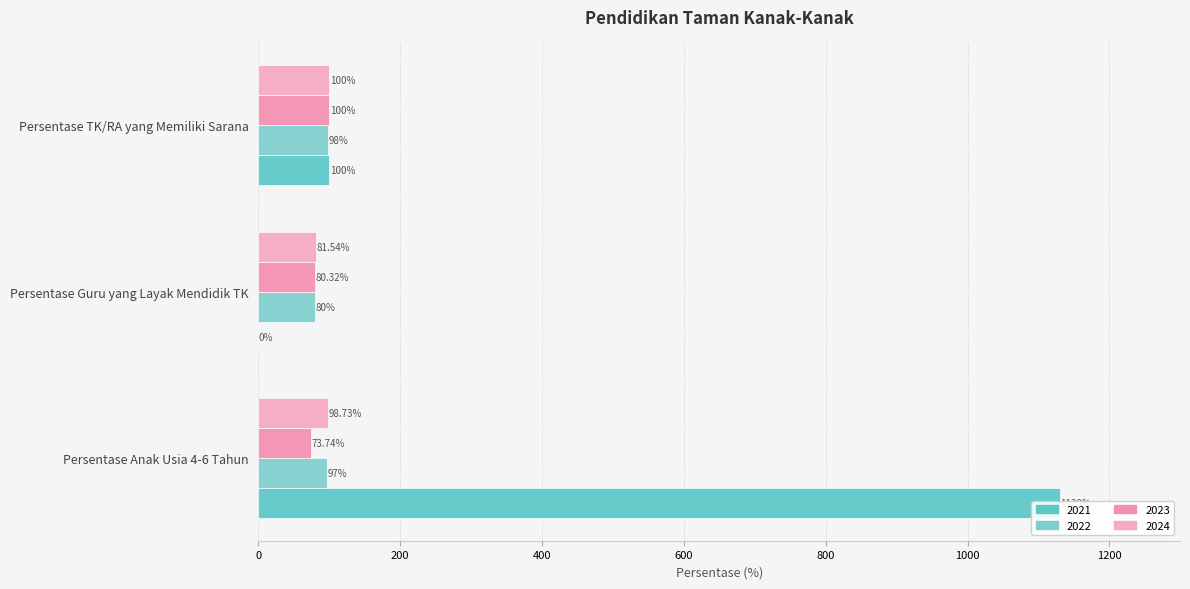

What are all the series names shown in the legend?

2021, 2022, 2023, 2024